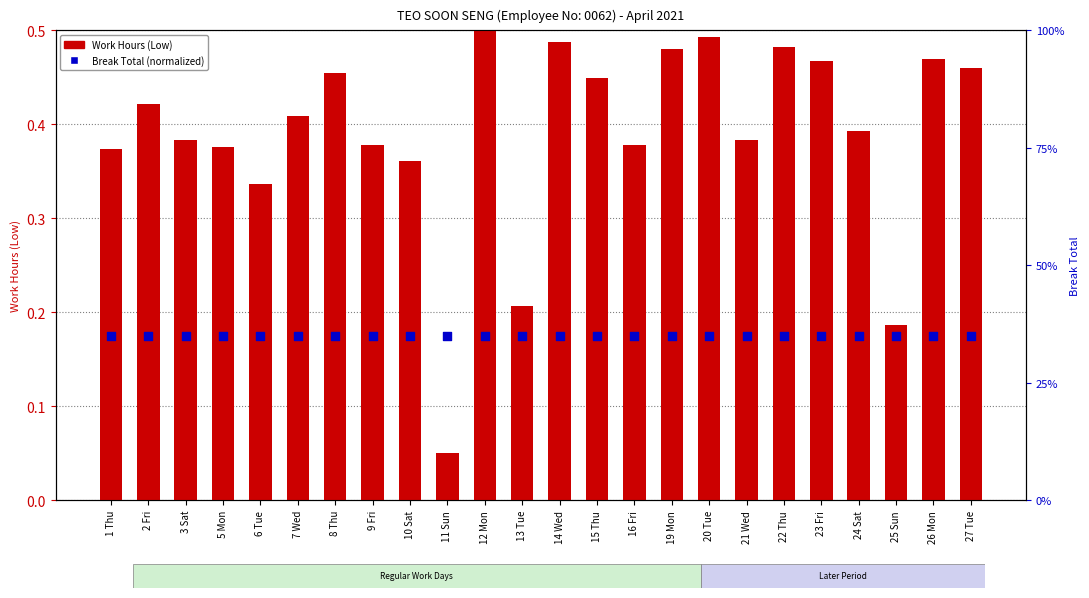

Which series contains the highest Y value?

Work Hours (Low)